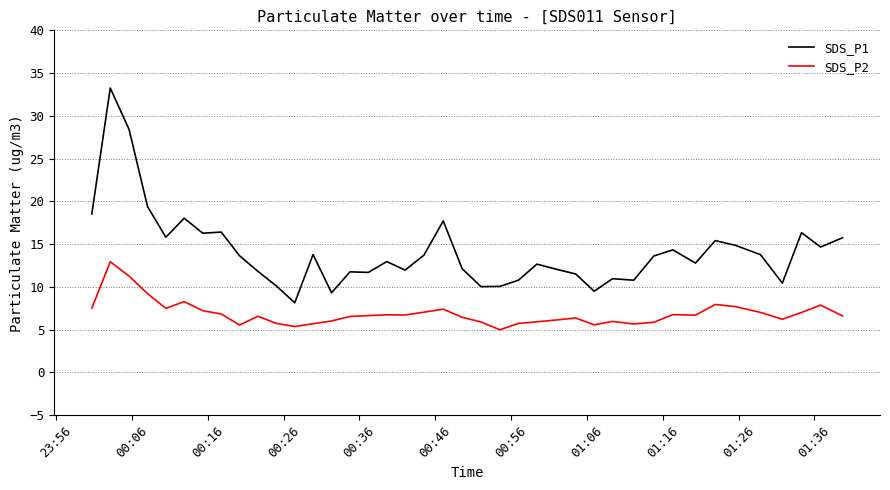

Rank the series by their maximum value, from highest to lowest.

SDS_P1, SDS_P2